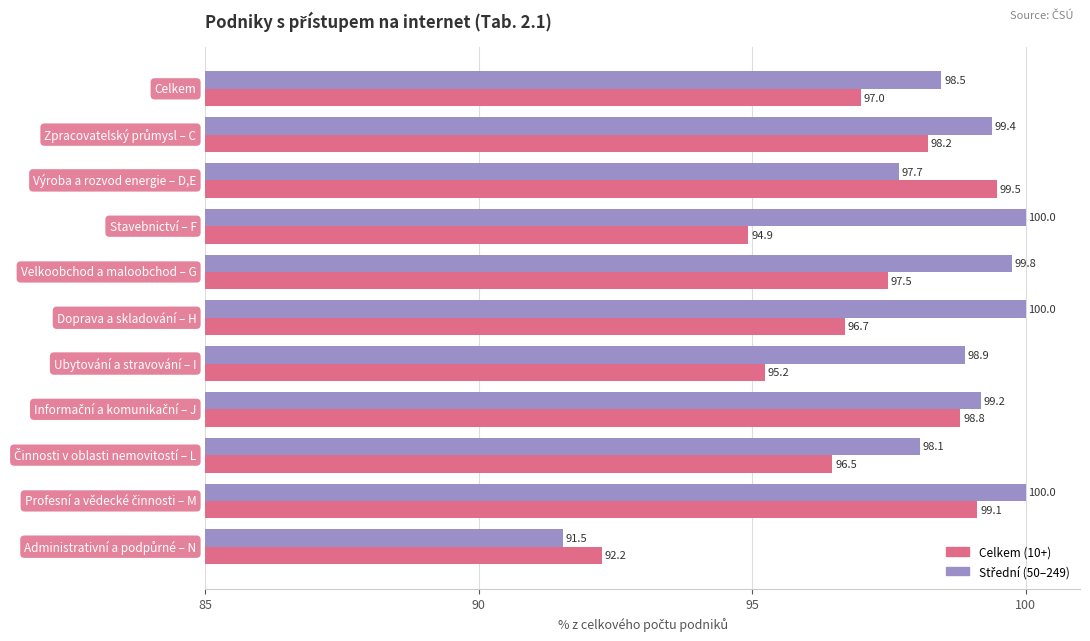

What is the maximum value shown in the chart?

100.0